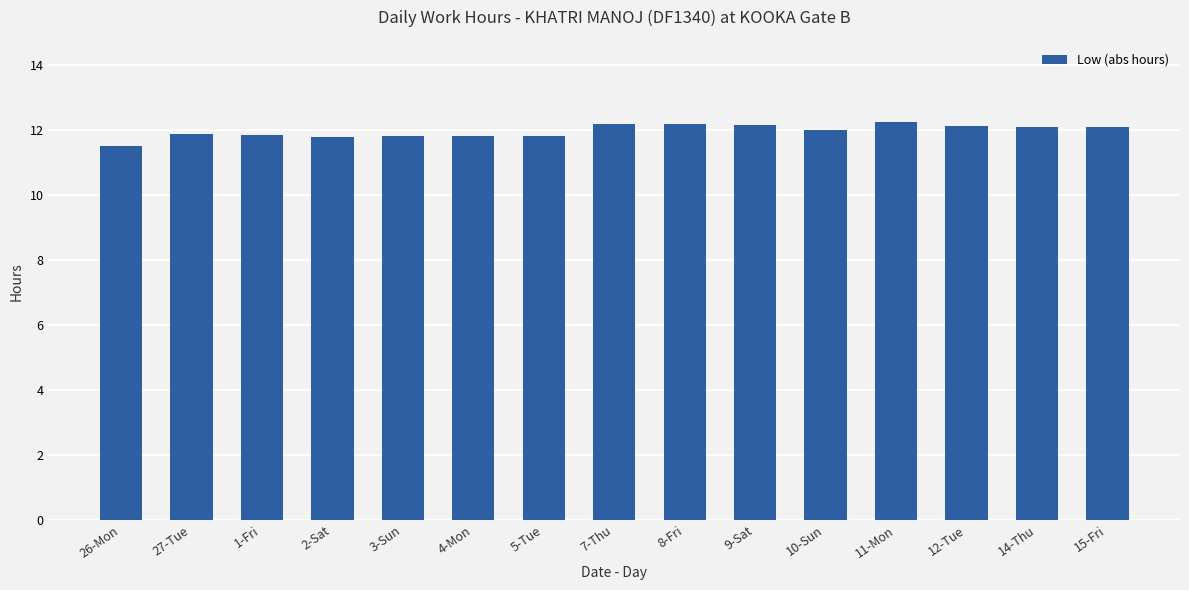

Is it true that the value at 10-Sun is 3.3?

False